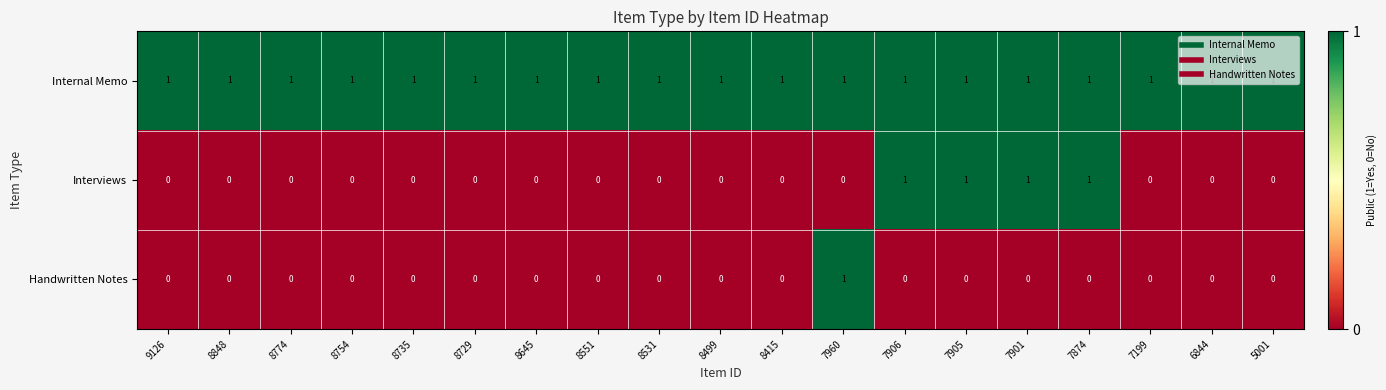

Is it true that Interviews equals 0 at 7905?

False